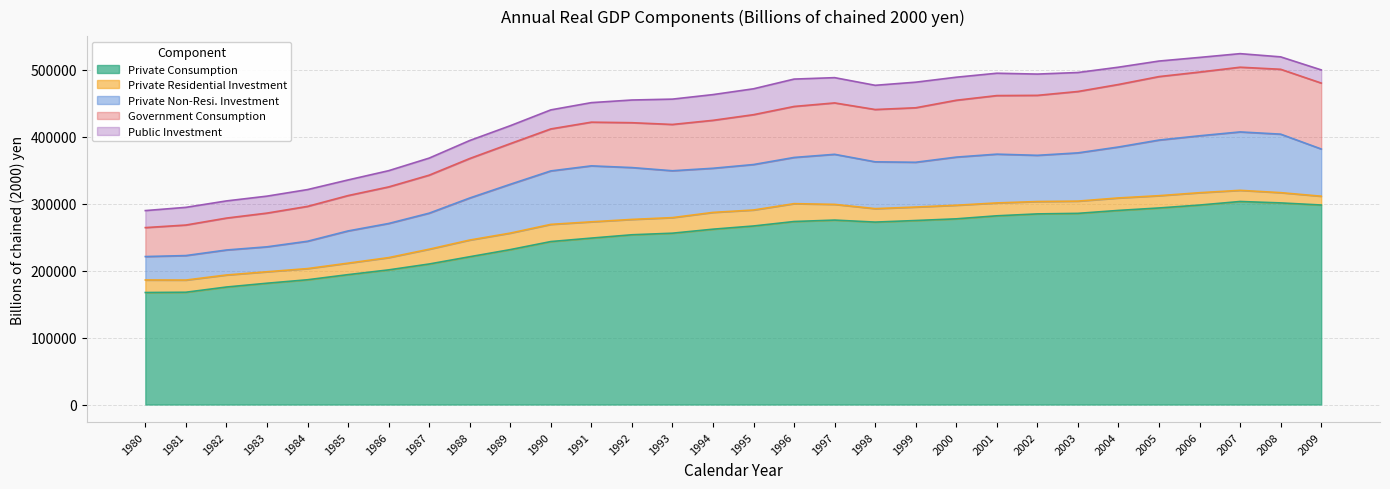

True or false: Private Consumption and Government Consumption intersect in this chart.

False